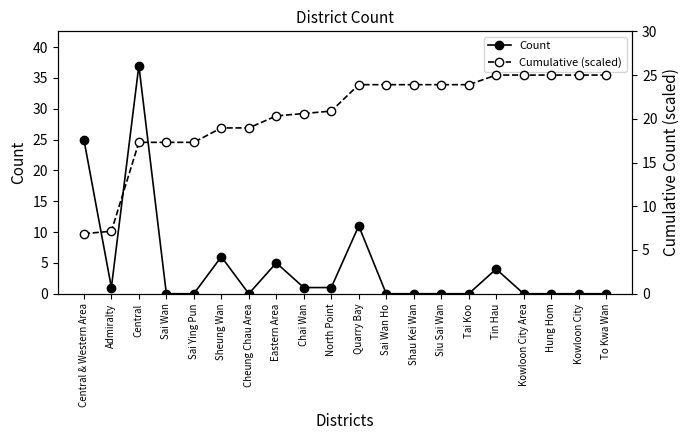

How many values in the Cumulative (scaled) series exceed 23?

10